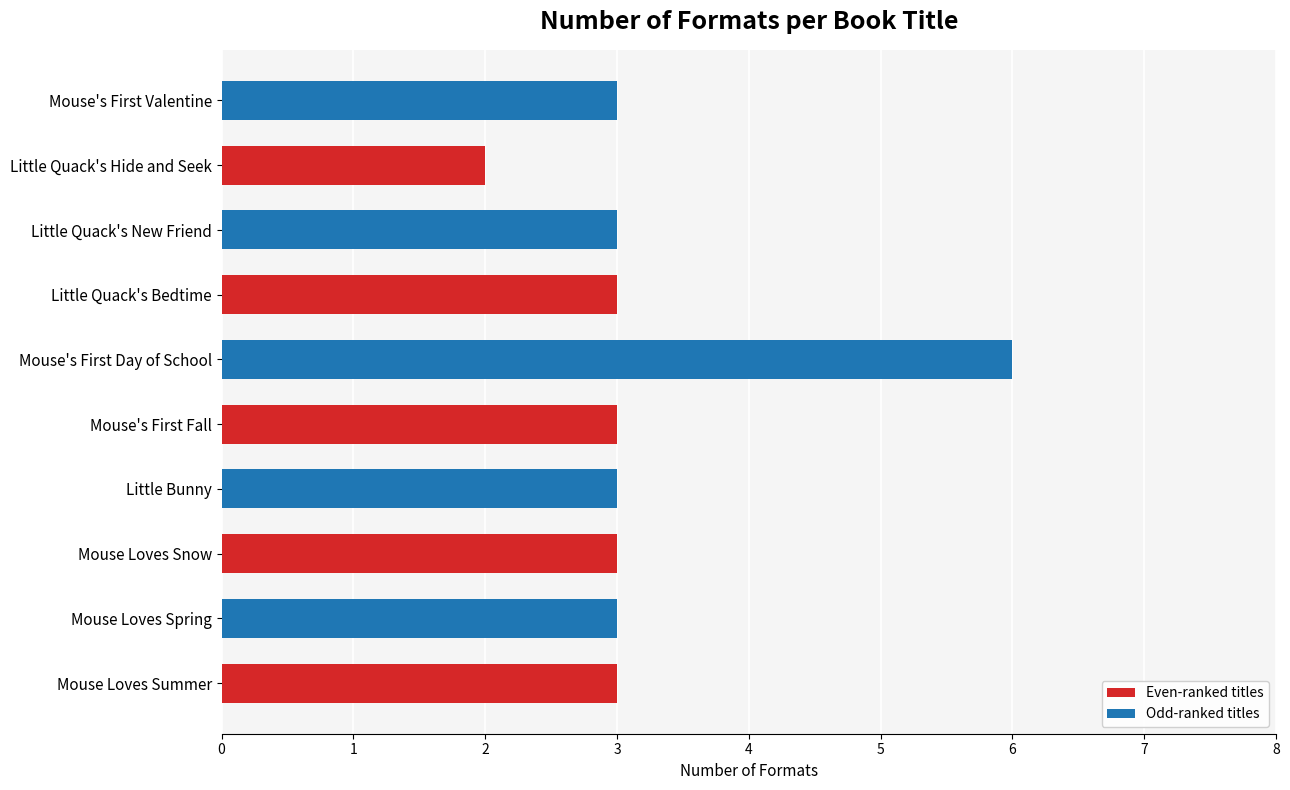

The value of Even-ranked titles at Mouse Loves Snow is 3. True or false?

True